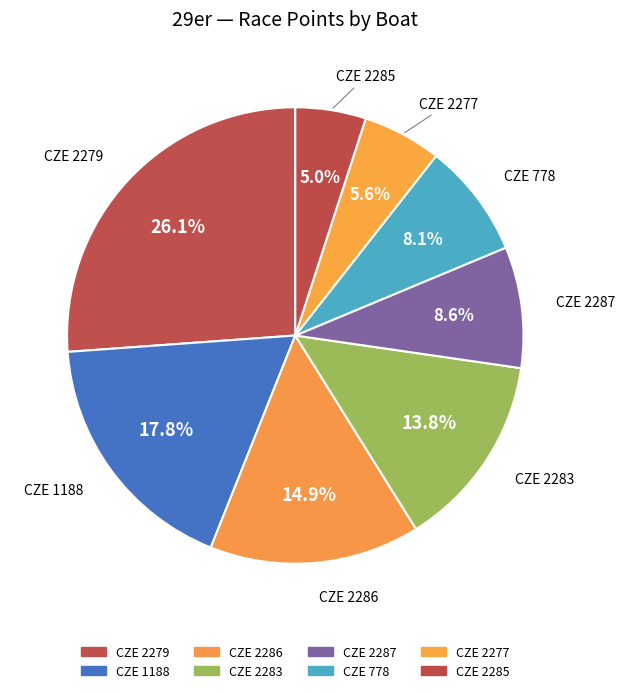

Which slice is the largest?

CZE 2279